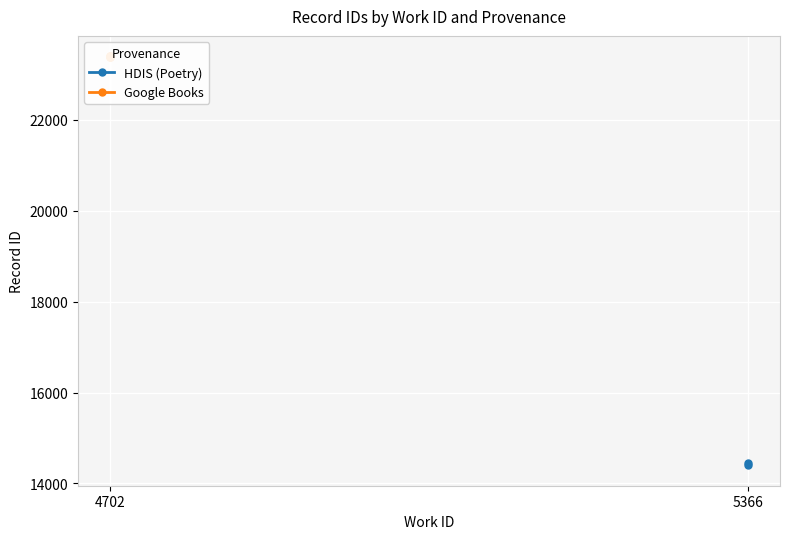

True or false: the data shows 23388 at 4702.

True